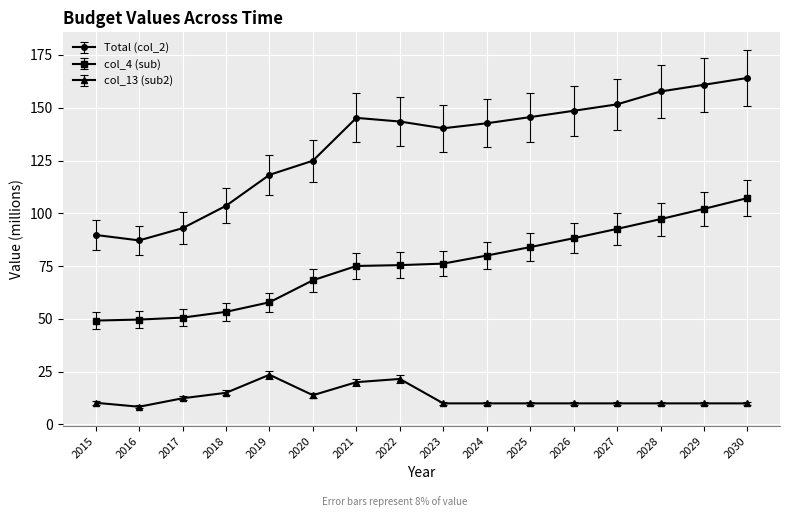

The value of Total (col_2) at 2018 is 63.1. True or false?

False